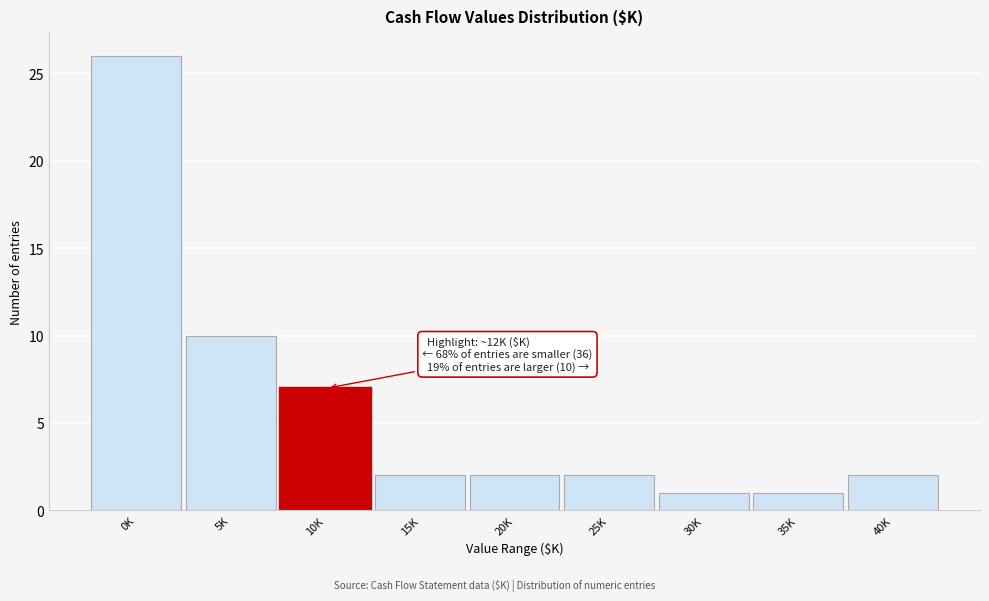

Reading left to right, extract all data points from this chart.

0K=26	5K=10	10K=7	15K=2	20K=2	25K=2	30K=1	35K=1	40K=2